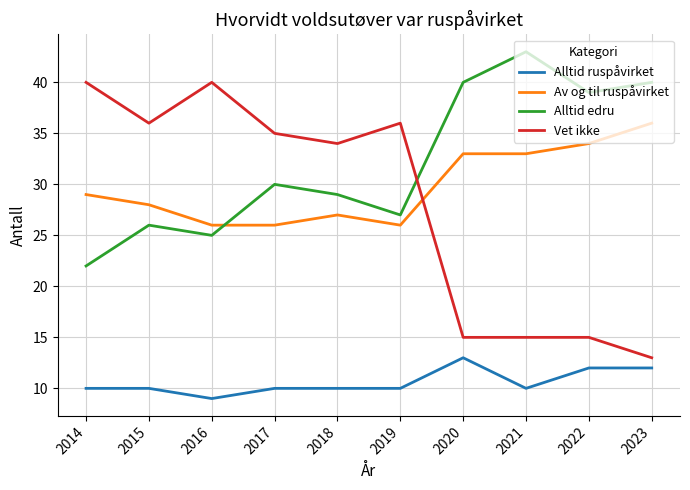

How many intersections are there between Vet ikke and Alltid edru?

1